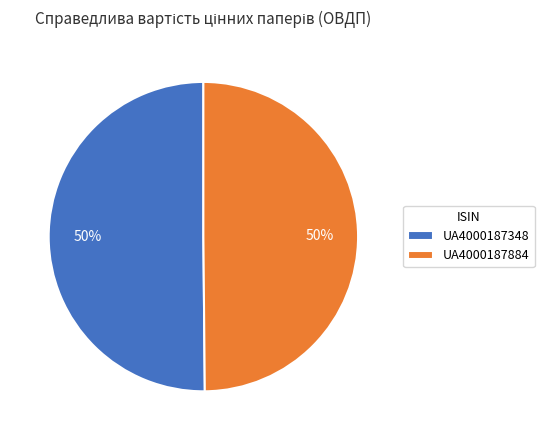

Is it true that UA4000187884 is 50% of the pie?

True